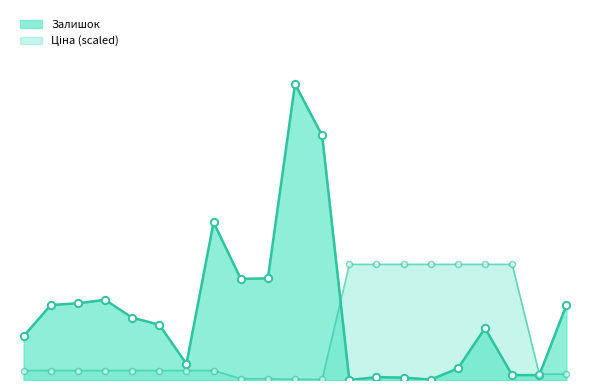

At which category is the sum across all series the highest?

239752197